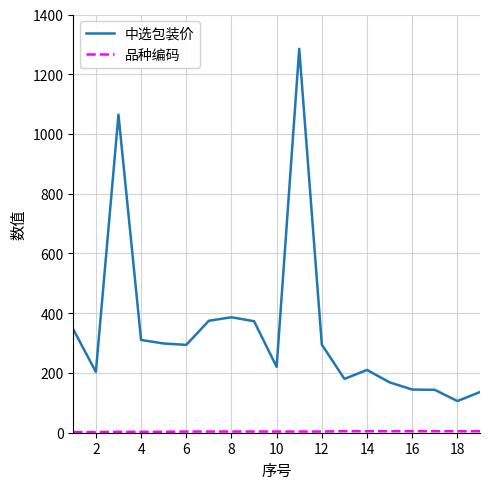

What is the maximum value shown in the chart?

1284.9